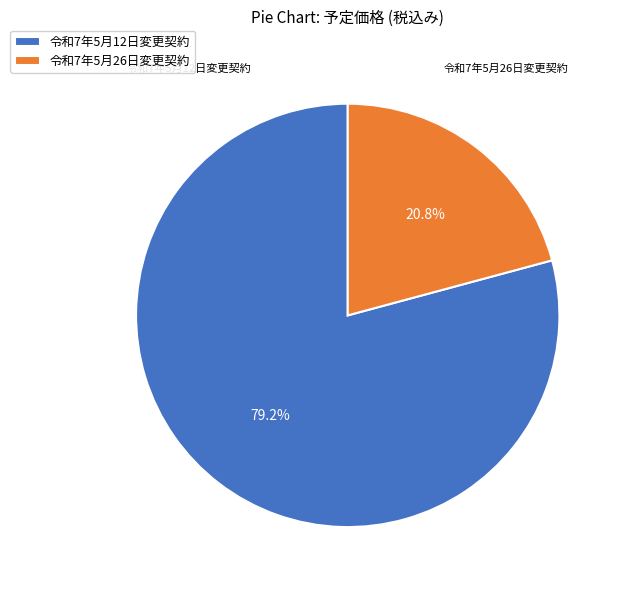

Is the sum of 令和7年5月12日変更契約 and 令和7年5月26日変更契約 greater than half?

Yes